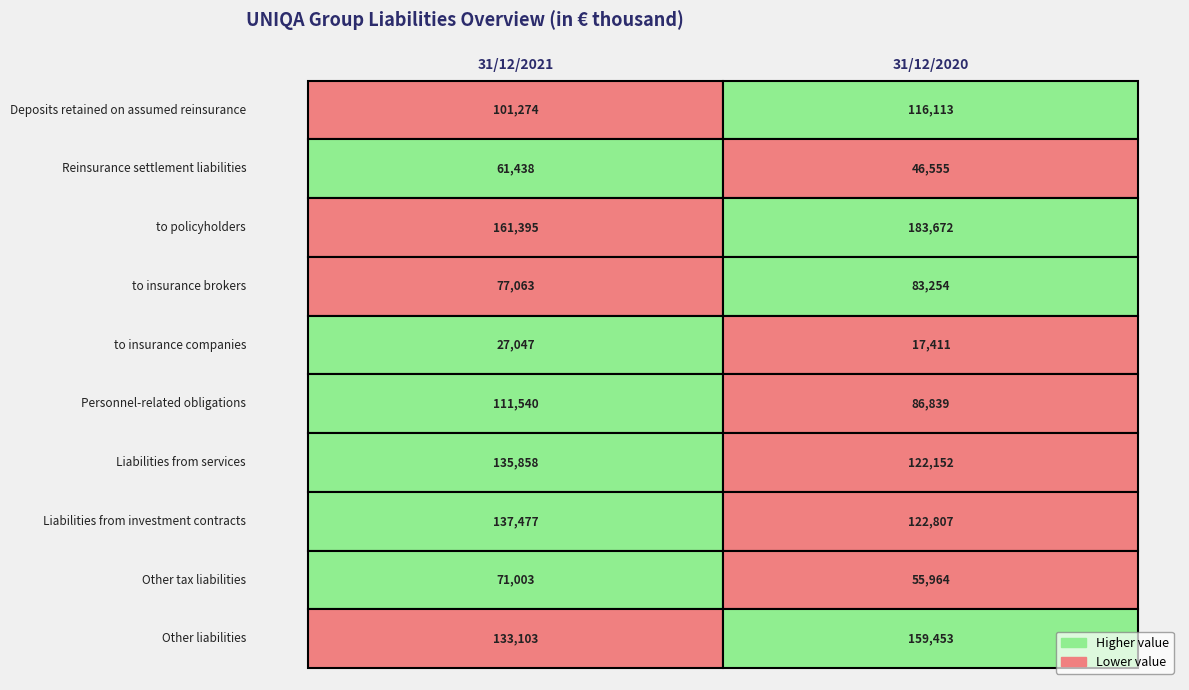

Reading right to left, transcribe all the data shown in this chart.

Deposits retained on assumed reinsurance: 31/12/2020=116113	31/12/2021=101274
Reinsurance settlement liabilities: 31/12/2020=46555	31/12/2021=61438
to policyholders: 31/12/2020=183672	31/12/2021=161395
to insurance brokers: 31/12/2020=83254	31/12/2021=77063
to insurance companies: 31/12/2020=17411	31/12/2021=27047
Personnel-related obligations: 31/12/2020=86839	31/12/2021=111540
Liabilities from services: 31/12/2020=122152	31/12/2021=135858
Liabilities from investment contracts: 31/12/2020=122807	31/12/2021=137477
Other tax liabilities: 31/12/2020=55964	31/12/2021=71003
Other liabilities: 31/12/2020=159453	31/12/2021=133103